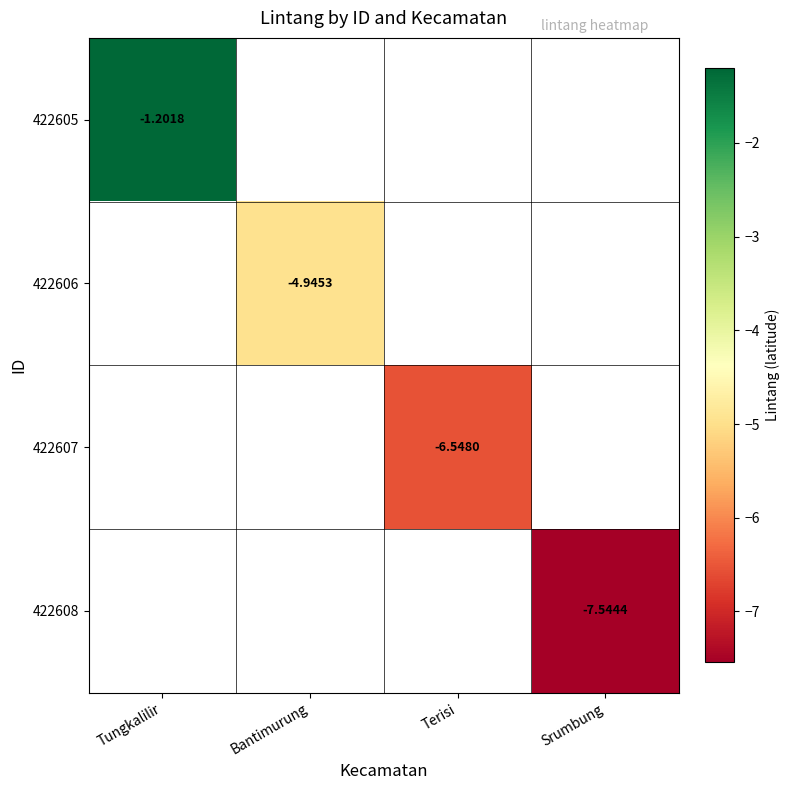

True or false: 422607 has a value of -3.6 at Terisi.

False